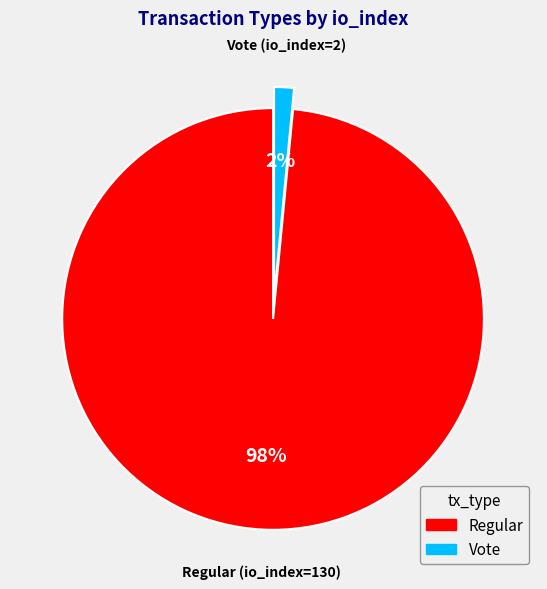

Count the number of slices in the pie.

2